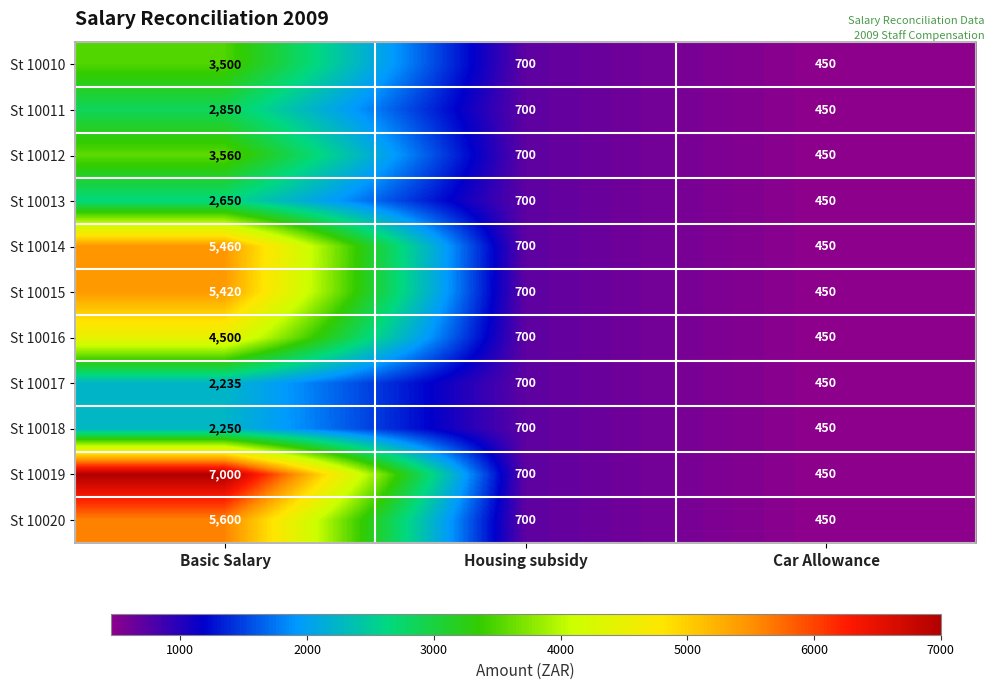

The St 10015 series shows 450 at Car Allowance. True or false?

True